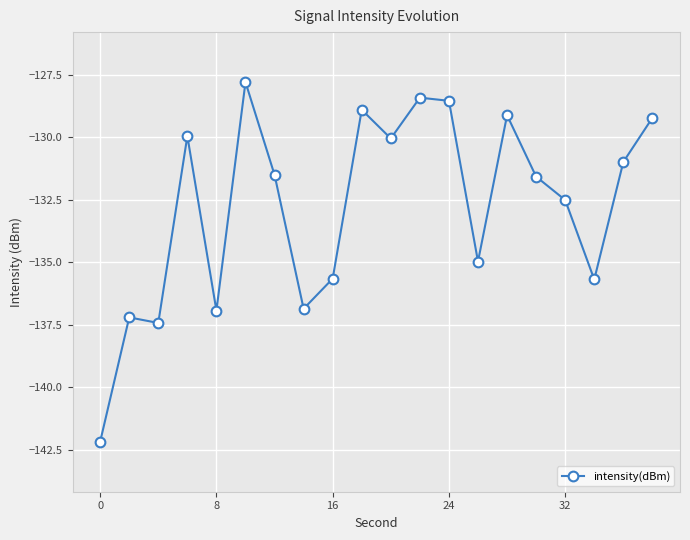

What is the greatest value displayed?

-127.8